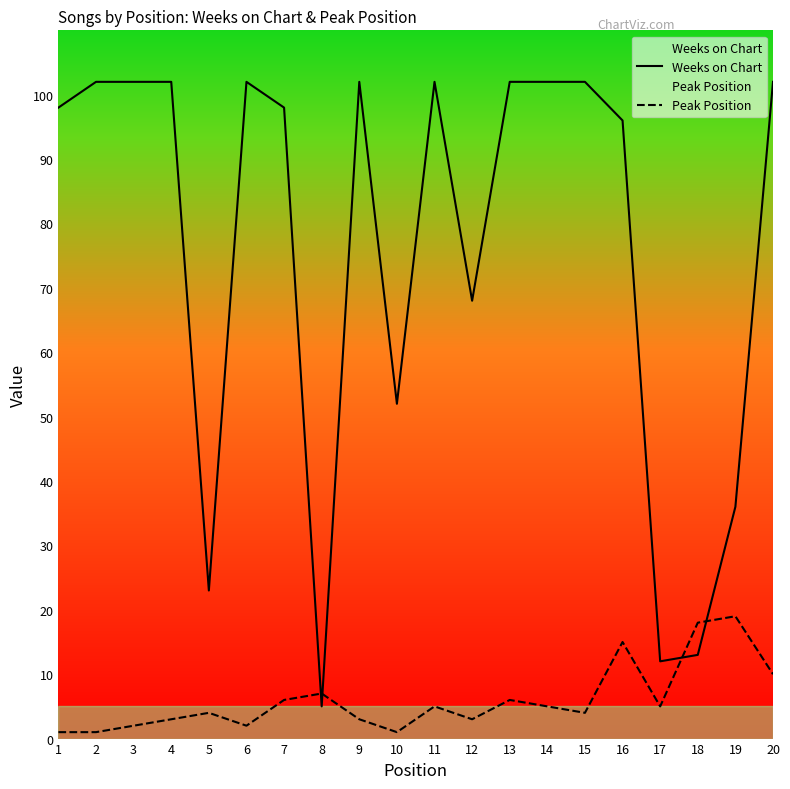

How many interior local valleys does the Weeks on Chart series have?

5